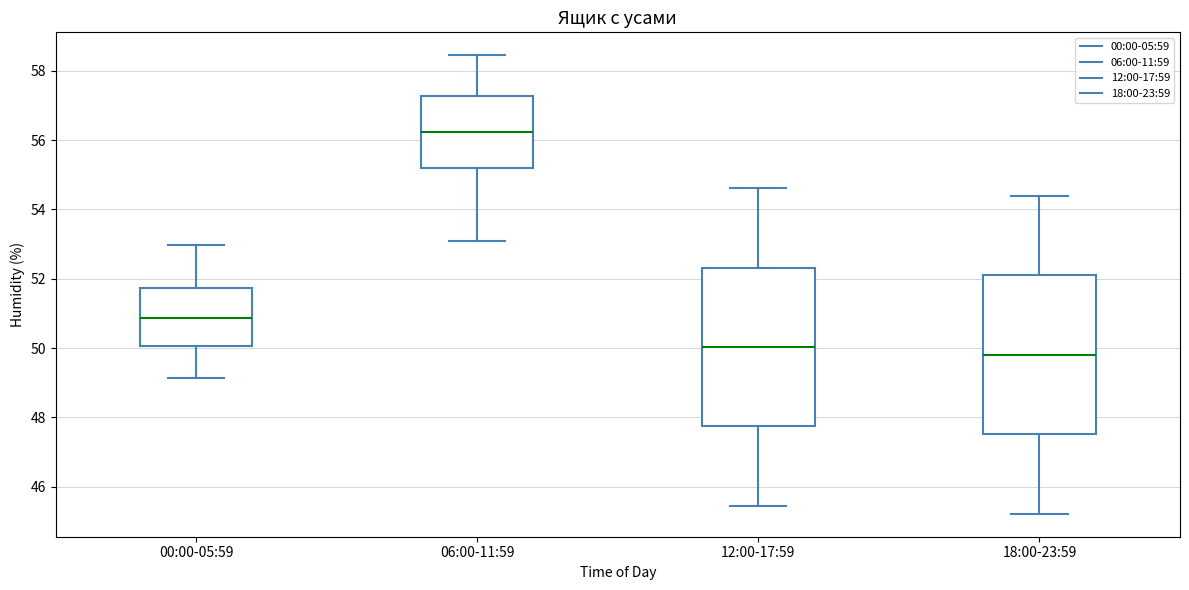

Reading left to right, read every box against the y-axis: the position of its median line, the range the box covers, and the ends of its whiskers. The values are not printed on the chart, so give them approximately, as read against the axis.

00:00-05:59: median 50.8, box 50.0 to 51.8, whiskers 49.2 to 53.0
06:00-11:59: median 56.2, box 55.2 to 57.2, whiskers 53.2 to 58.4
12:00-17:59: median 50.0, box 47.8 to 52.4, whiskers 45.4 to 54.6
18:00-23:59: median 49.8, box 47.6 to 52.0, whiskers 45.2 to 54.4